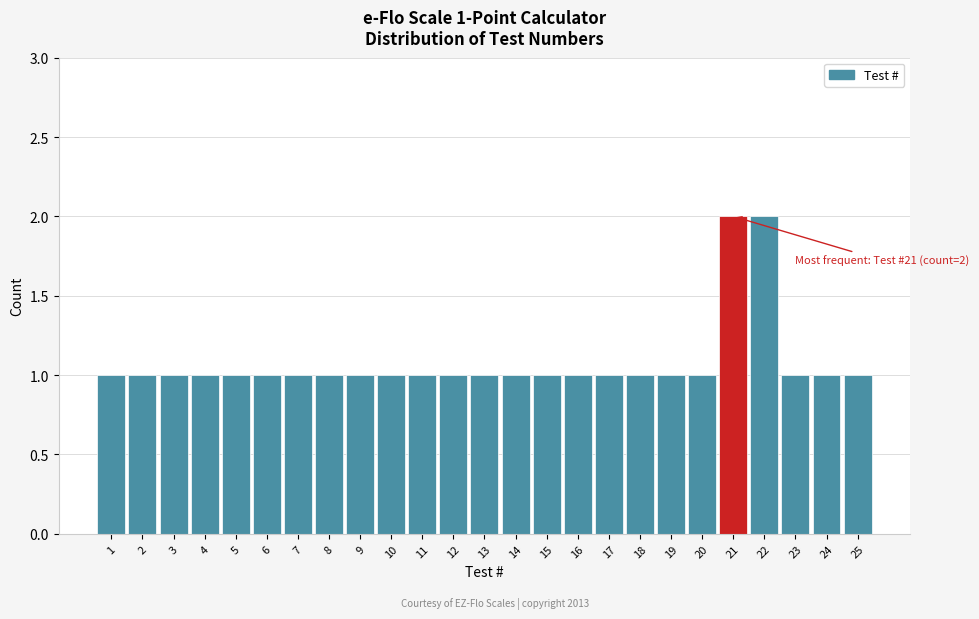

Reading left to right, what are all the values shown in this chart?

1=1	2=1	3=1	4=1	5=1	6=1	7=1	8=1	9=1	10=1	11=1	12=1	13=1	14=1	15=1	16=1	17=1	18=1	19=1	20=1	21=2	22=2	23=1	24=1	25=1